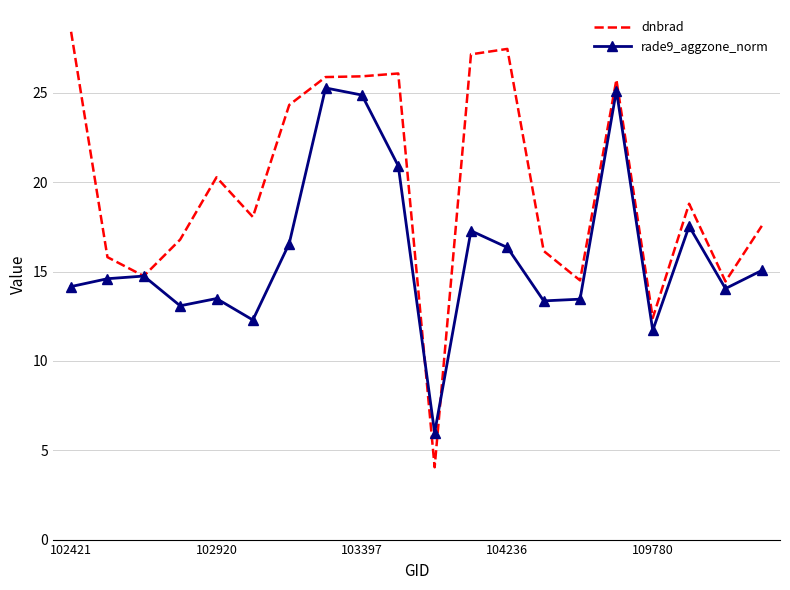

Which series has the widest spread of values?

dnbrad